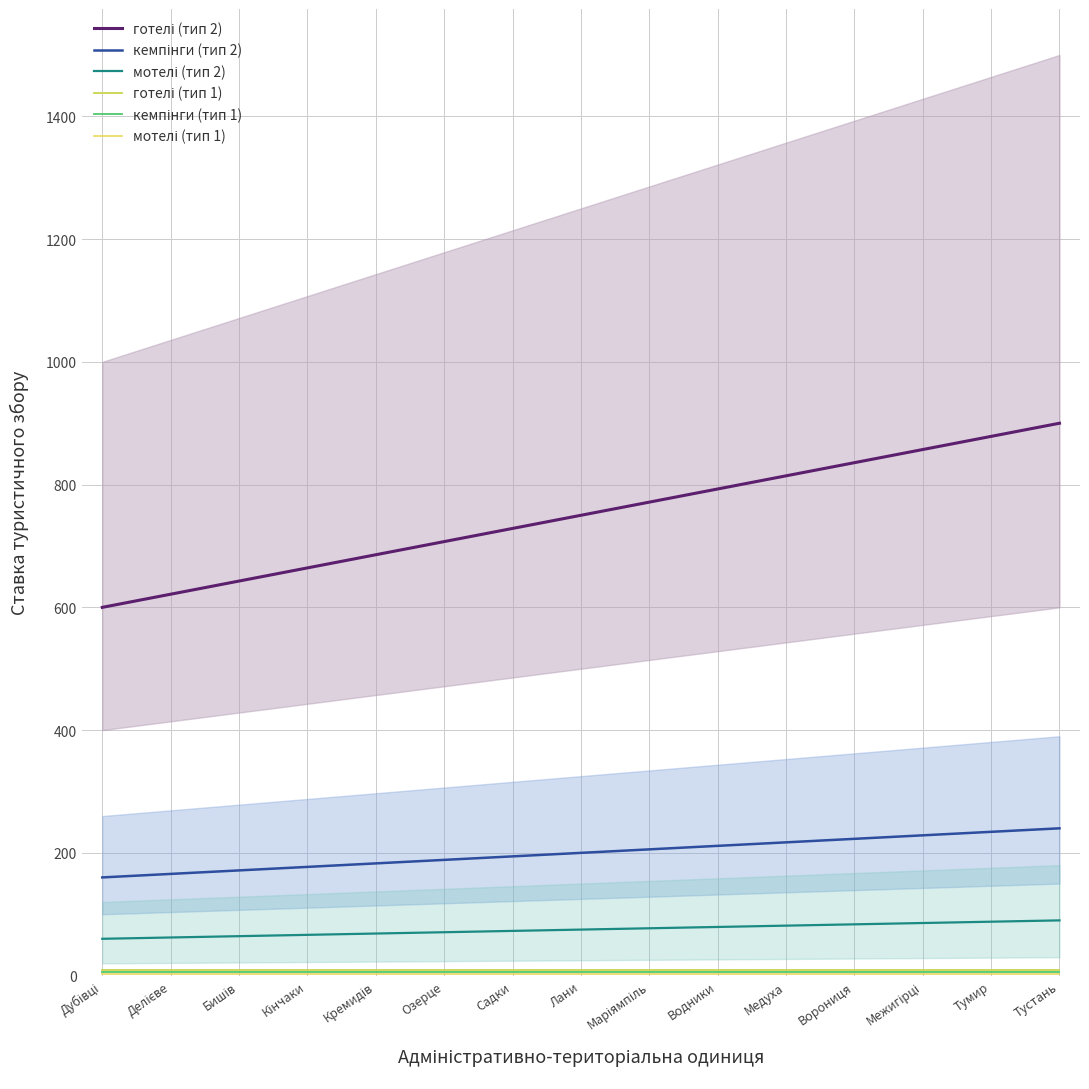

What are all the series names shown in the legend?

готелі (тип 2), кемпінги (тип 2), мотелі (тип 2), готелі (тип 1), кемпінги (тип 1), мотелі (тип 1)